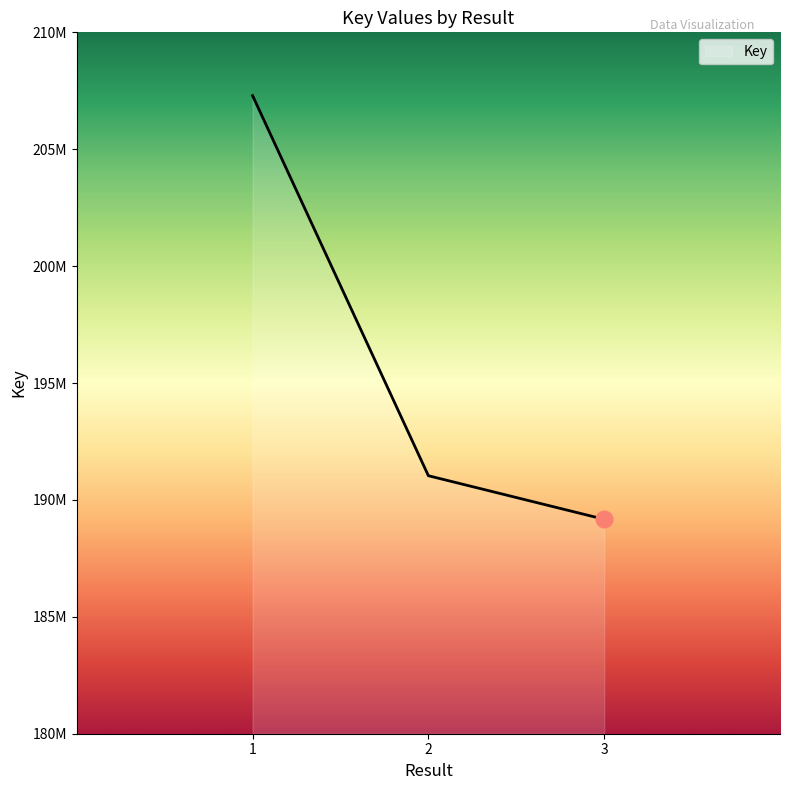

Is this an area chart (filled region under the line)?

Yes